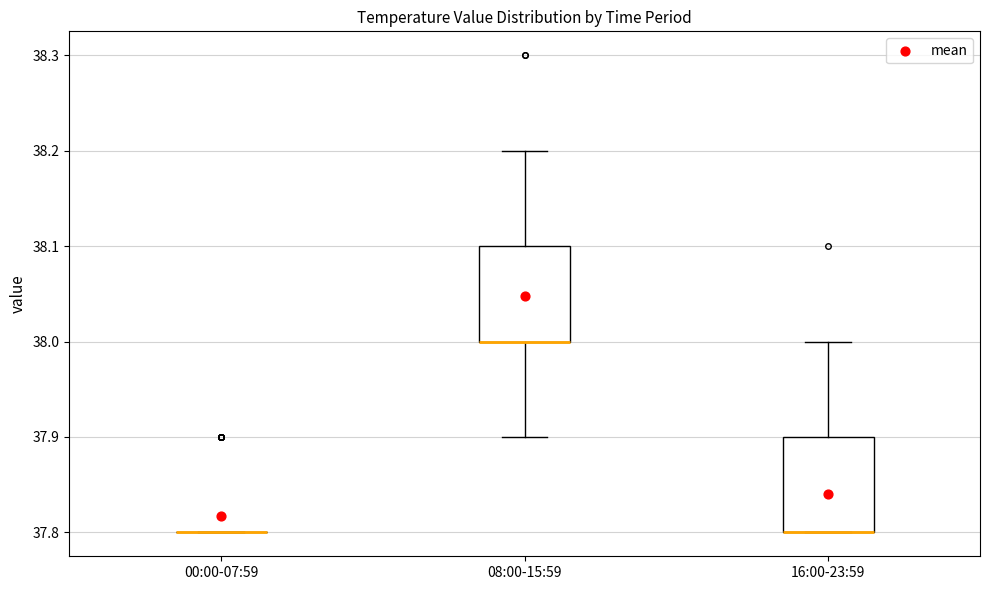

Reading left to right, transcribe this box plot: for each box, give where its median line is, the range the box spans, and where its two whiskers end, as read against the y-axis. The values are not printed on the chart, so give them approximately, as read against the axis.

00:00-07:59: box collapsed to a line at 37.8, whiskers 37.8 to 37.8
08:00-15:59: median 38.0 (drawn on the box's lower edge), box 38.0 to 38.1, whiskers 37.9 to 38.2
16:00-23:59: median 37.8 (drawn on the box's lower edge), box 37.8 to 37.9, whiskers 37.8 to 38.0